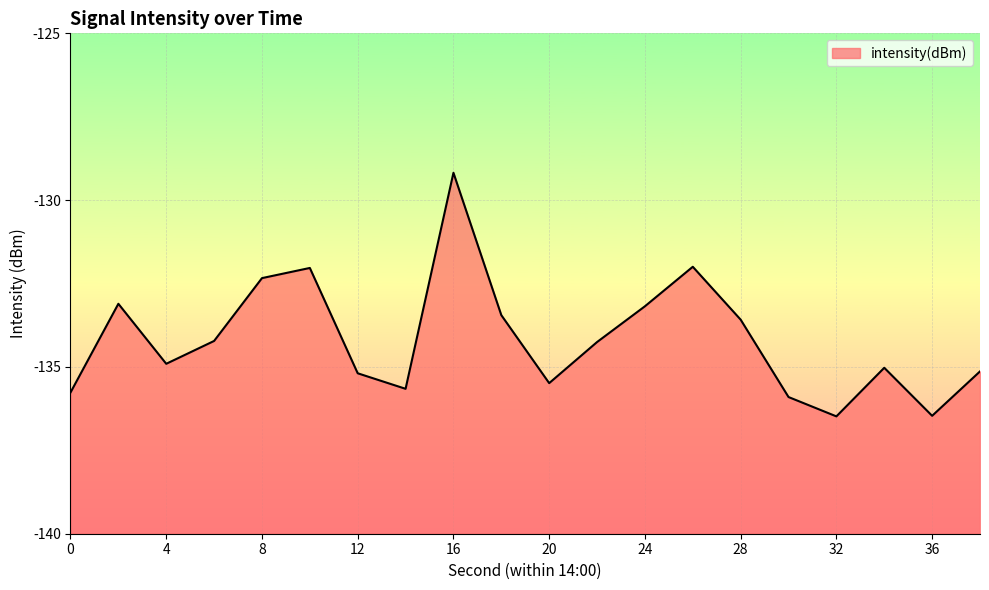

Which category has the lowest value across all series?

32